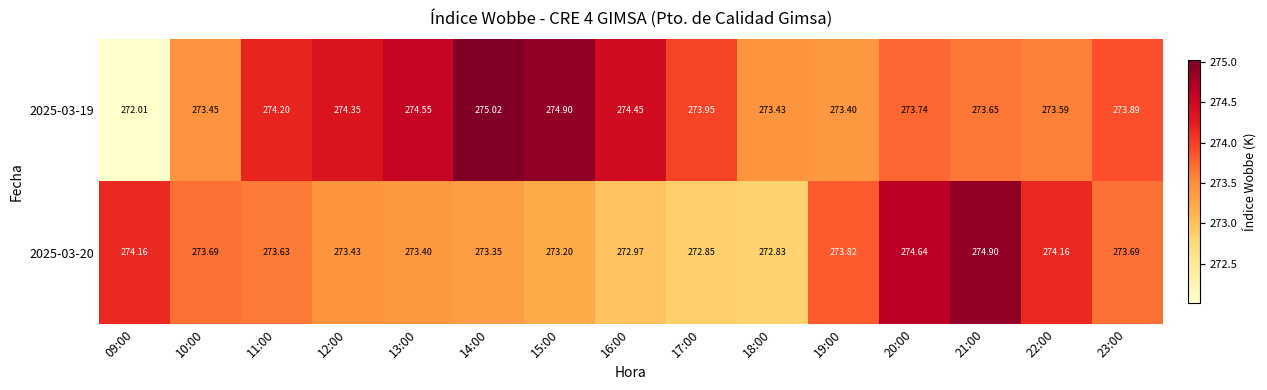

Which series changed the most between 11:00 and 18:00?

2025-03-20